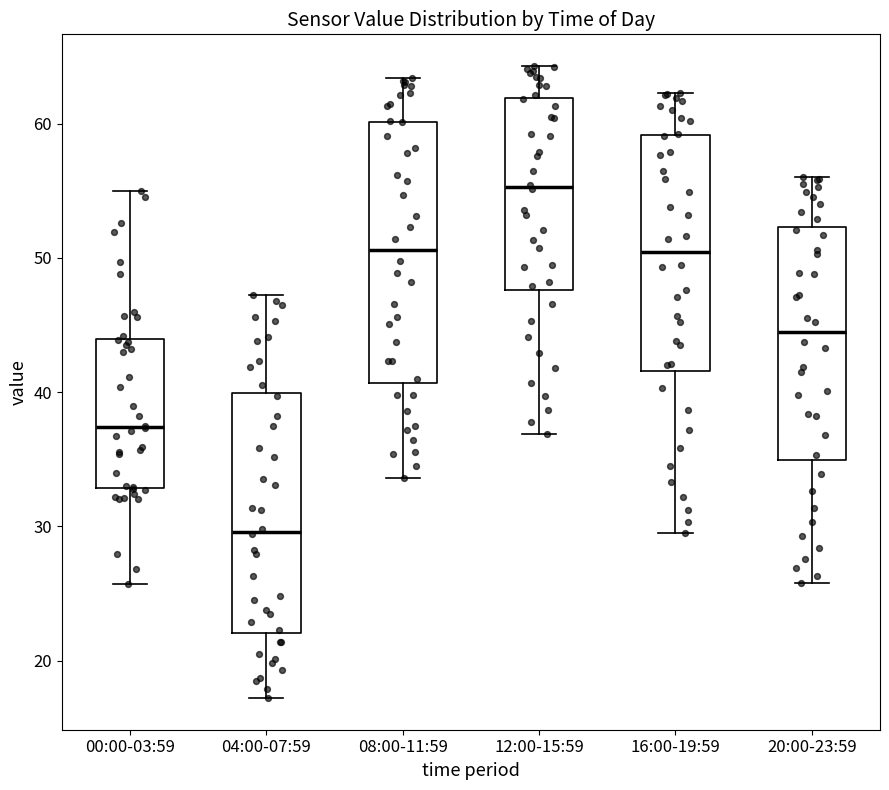

Reading left to right, read every box against the y-axis: the position of its median line, the range the box covers, and the ends of its whiskers. The values are not printed on the chart, so give them approximately, as read against the axis.

00:00-03:59: median 37, box 33 to 44, whiskers 26 to 55
04:00-07:59: median 30, box 22 to 40, whiskers 17 to 47
08:00-11:59: median 51, box 41 to 60, whiskers 34 to 63
12:00-15:59: median 55, box 48 to 62, whiskers 37 to 64
16:00-19:59: median 50, box 42 to 59, whiskers 30 to 62
20:00-23:59: median 44, box 35 to 52, whiskers 26 to 56